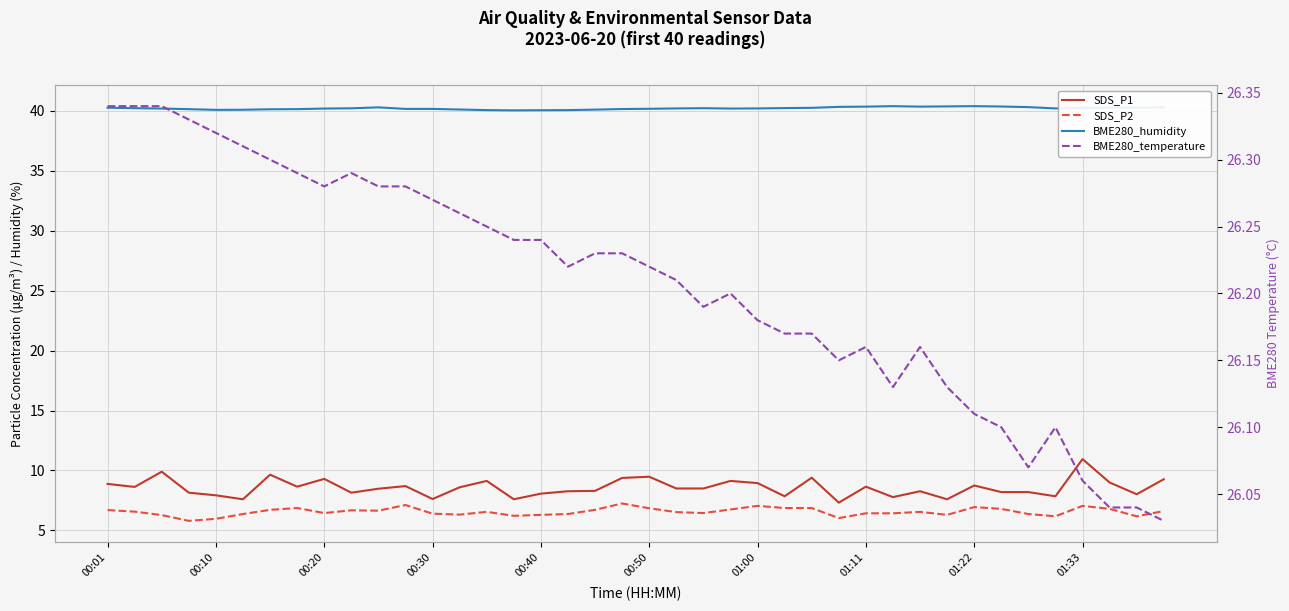

What position from the right is 00:40?

24